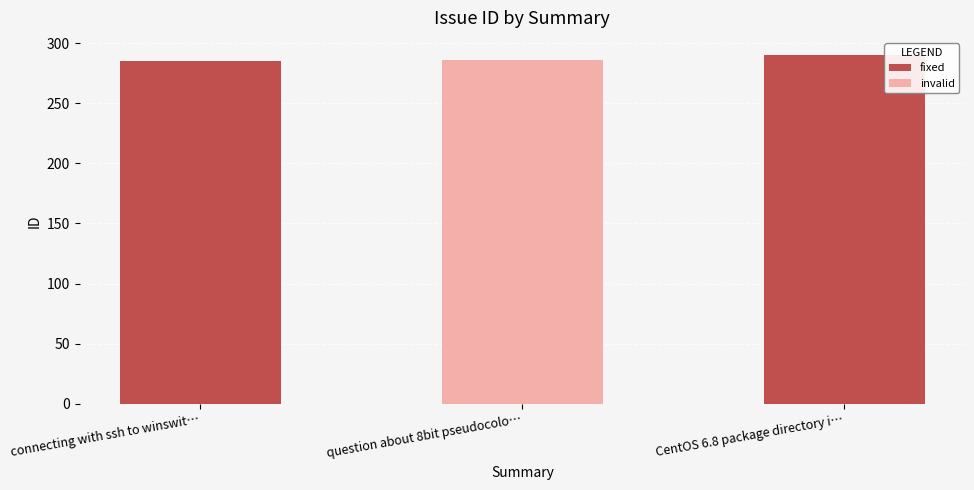

What is the average value?

287